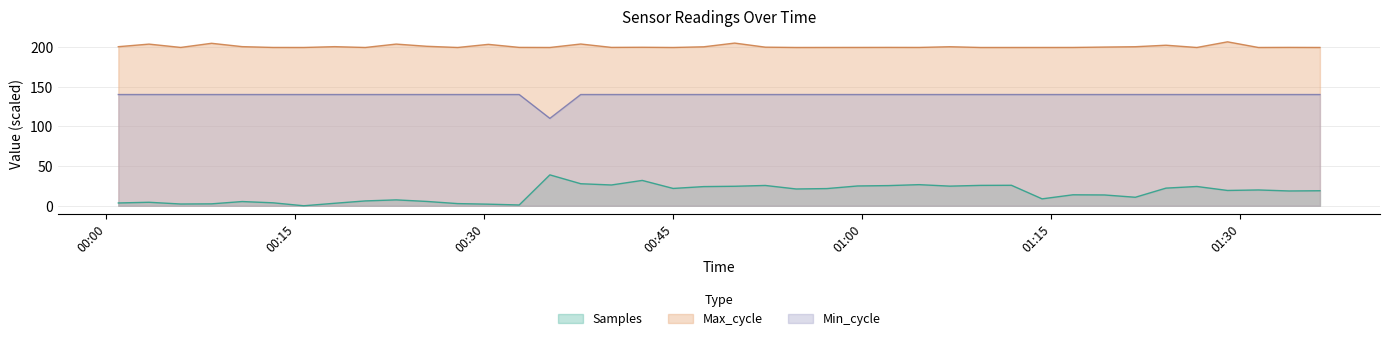

True or false: Min_cycle and Samples intersect in this chart.

False